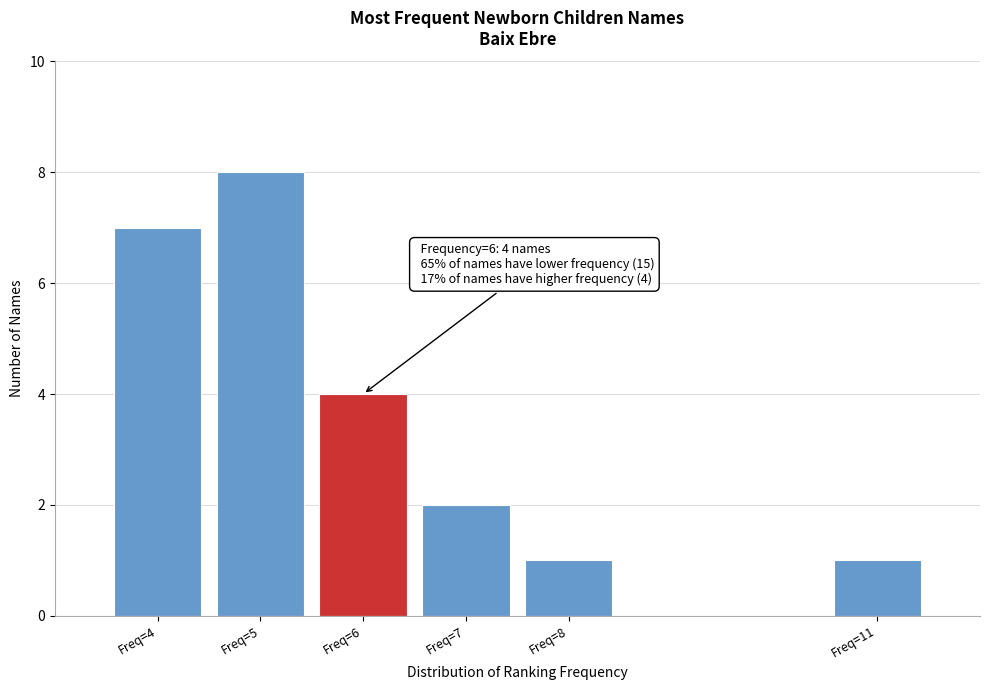

Reading left to right, transcribe all the data shown in this chart.

Freq=4=7	Freq=5=8	Freq=6=4	Freq=7=2	Freq=8=1	Freq=11=1